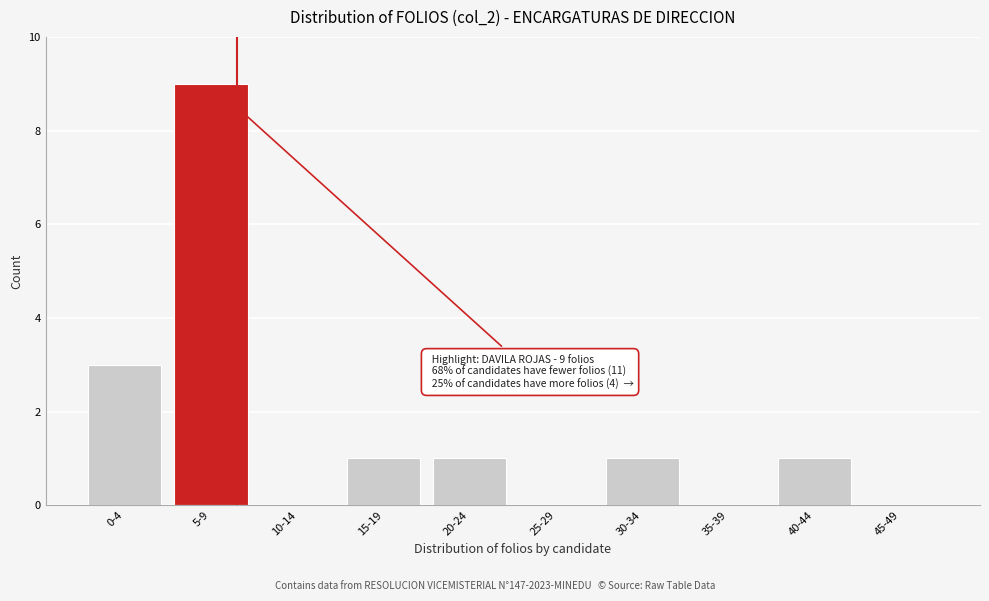

Reading left to right, what are all the values shown in this chart?

0-4=3	5-9=9	10-14=0	15-19=1	20-24=1	25-29=0	30-34=1	35-39=0	40-44=1	45-49=0